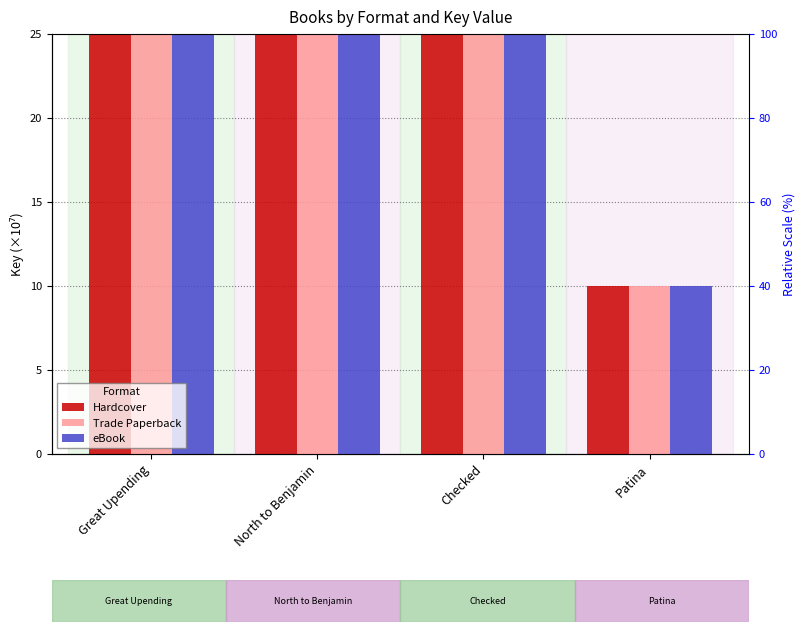

What is the minimum value for Hardcover?

10.0